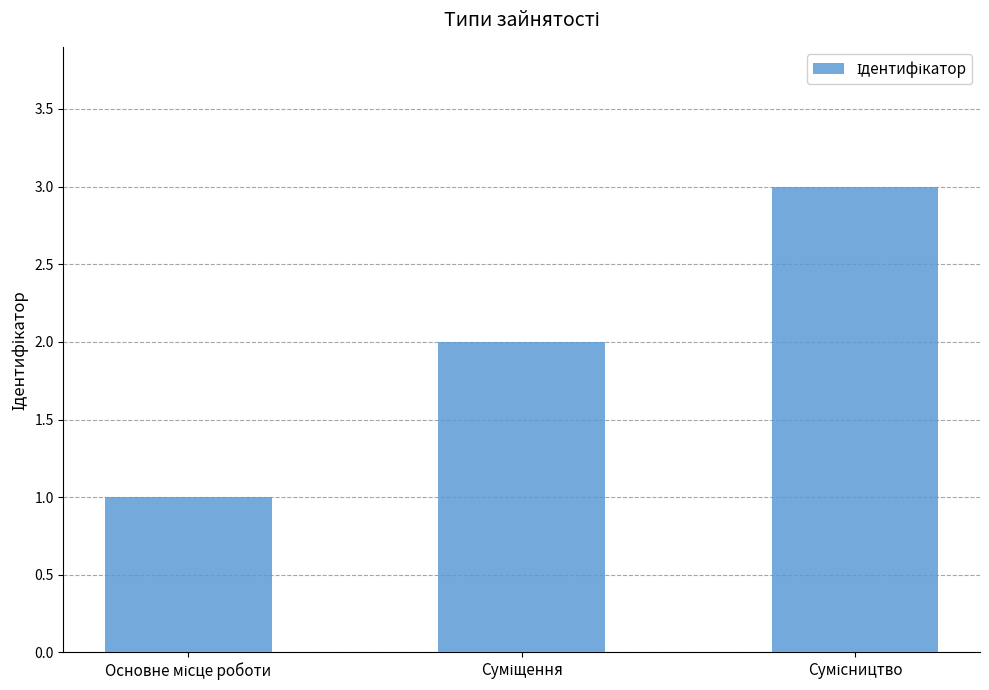

What is the greatest value displayed?

3